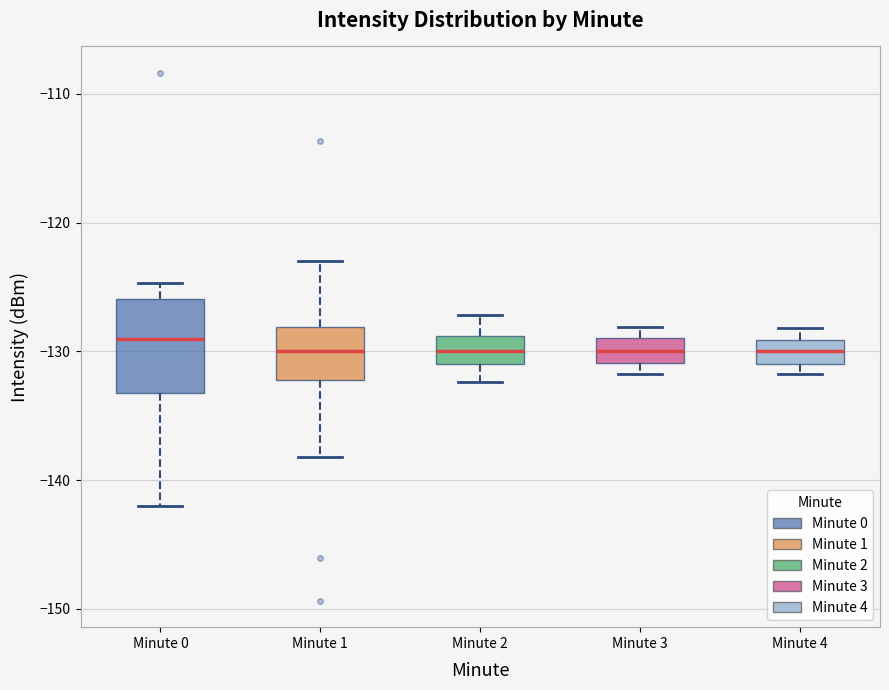

Where is the lower edge of the box for Minute 4 on the y-axis? The values are not printed on the chart, so give them approximately, as read against the axis.

-131